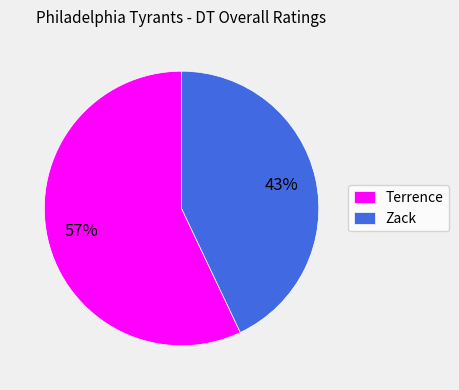

What is the largest slice in the pie chart?

Terrence